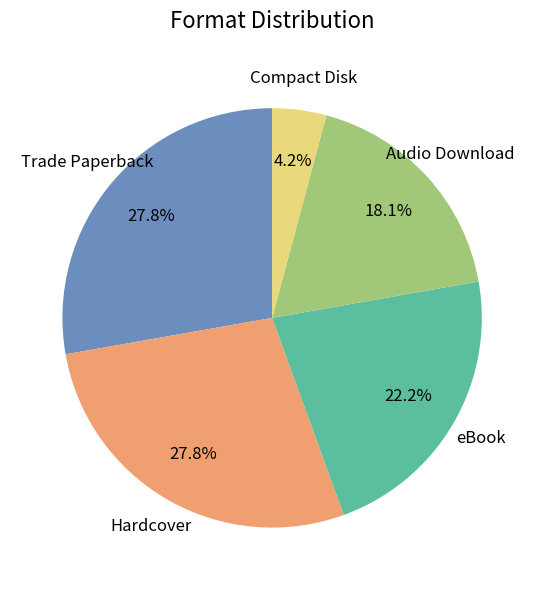

Do Audio Download and Compact Disk together represent more than half of the pie?

No